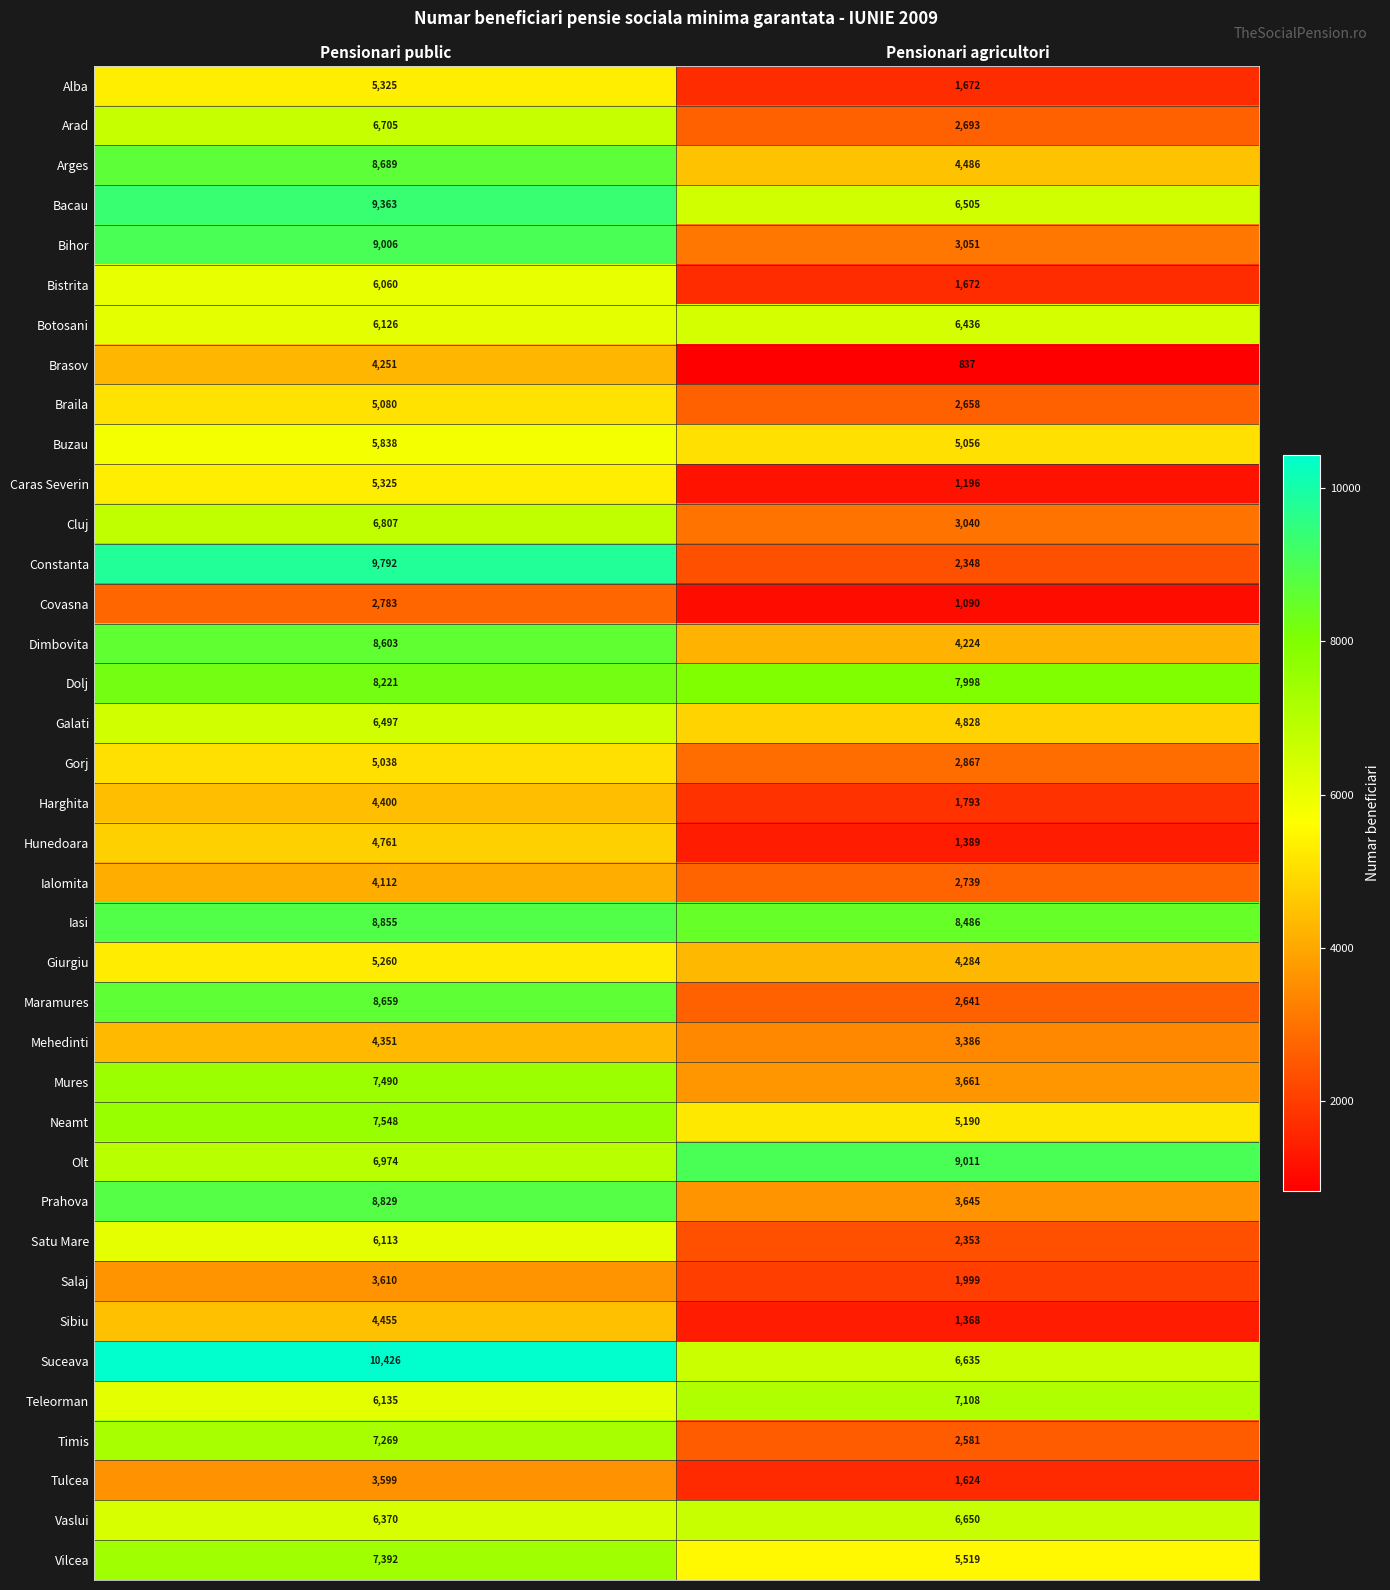

What is the difference between the highest and lowest values at Pensionari public?

7643